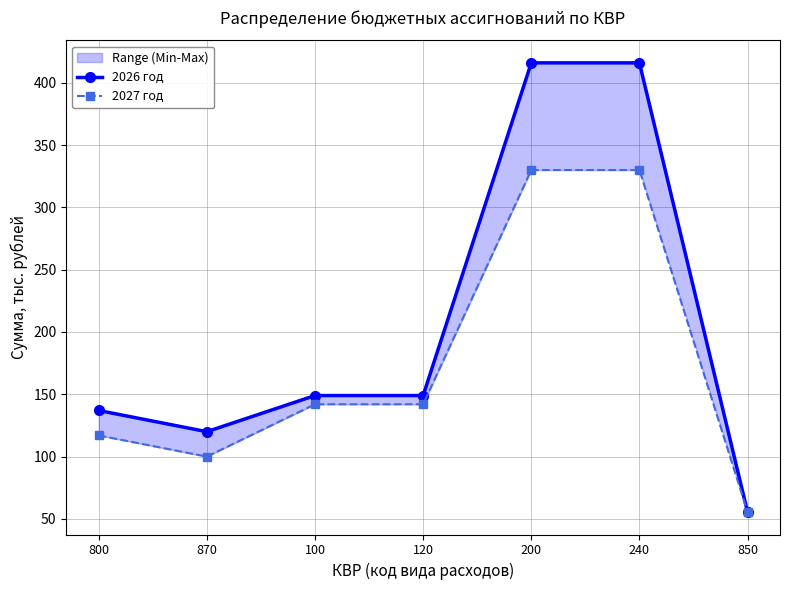

List the series in order of their peak value, highest first.

2026 год, 2027 год